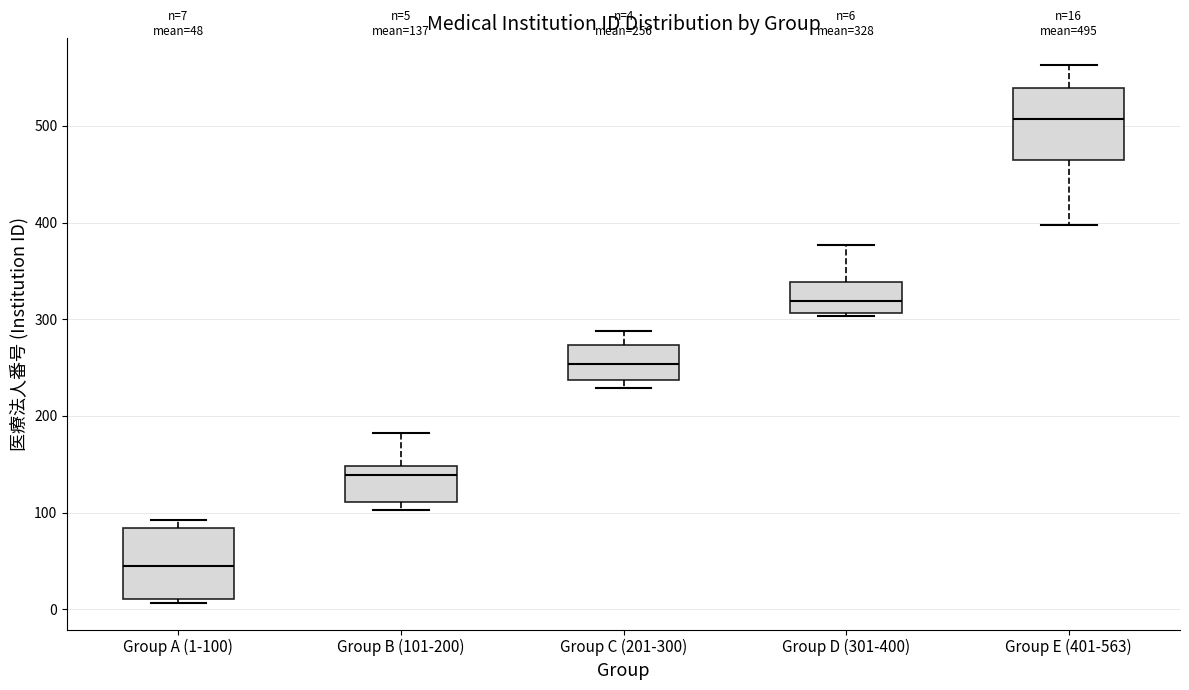

Which box has the lowest median line?

Group A (1-100)